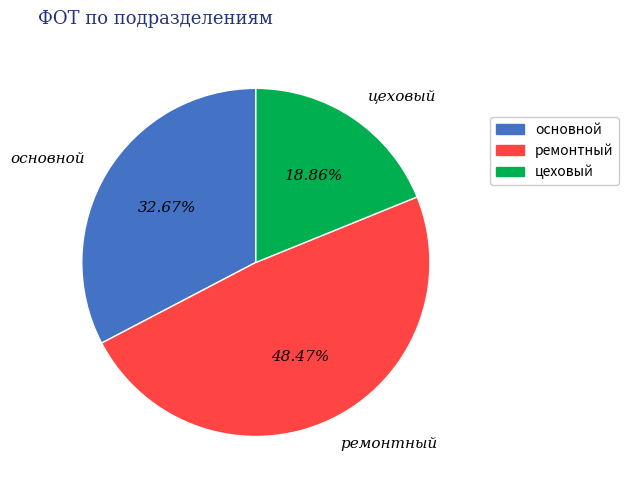

Is цеховый the majority of the pie?

No